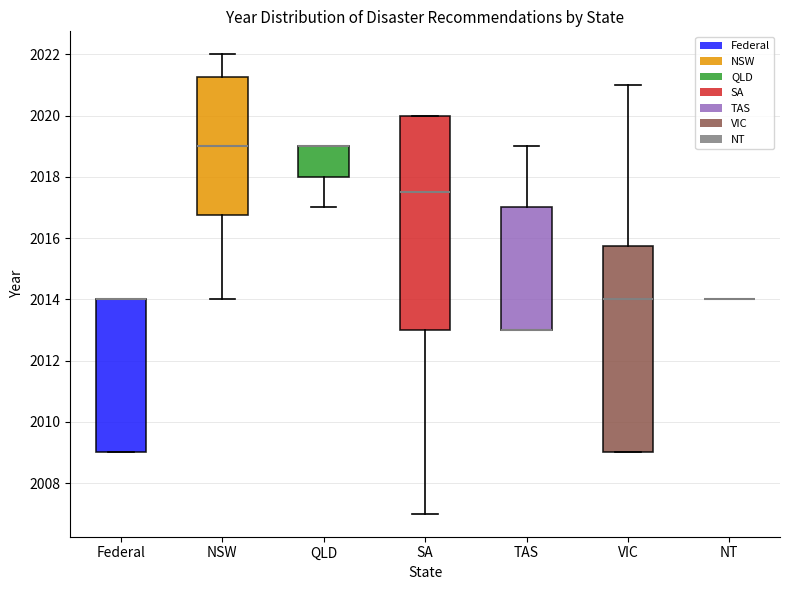

Reading left to right, read every box against the y-axis: the position of its median line, the range the box covers, and the ends of its whiskers. The values are not printed on the chart, so give them approximately, as read against the axis.

Federal: median 2014.0 (drawn on the box's upper edge), box 2009.0 to 2014.0, whiskers 2009.0 to 2014.0
NSW: median 2019.0, box 2016.8 to 2021.2, whiskers 2014.0 to 2022.0
QLD: median 2019.0 (drawn on the box's upper edge), box 2018.0 to 2019.0, whiskers 2017.0 to 2019.0
SA: median 2017.6, box 2013.0 to 2020.0, whiskers 2007.0 to 2020.0
TAS: median 2013.0 (drawn on the box's lower edge), box 2013.0 to 2017.0, whiskers 2013.0 to 2019.0
VIC: median 2014.0, box 2009.0 to 2015.8, whiskers 2009.0 to 2021.0
NT: box collapsed to a line at 2014.0, whiskers 2014.0 to 2014.0